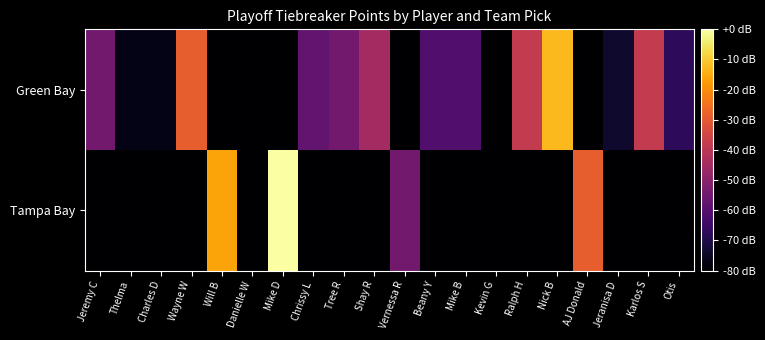

Count the number of data series in this chart.

2